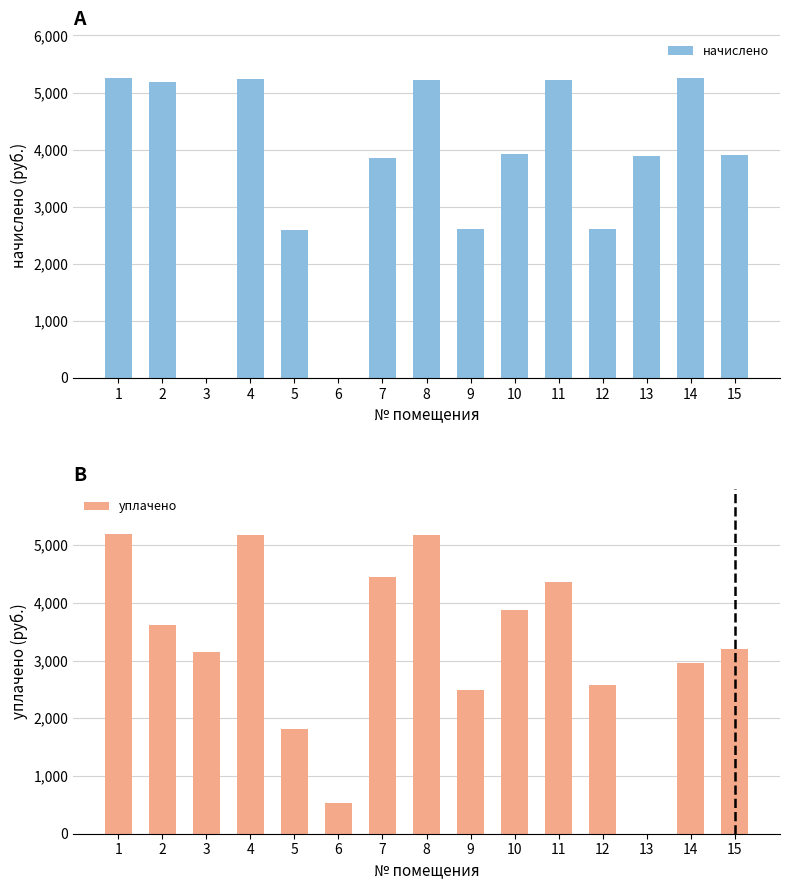

How many values in the уплачено series are below 3208?

7